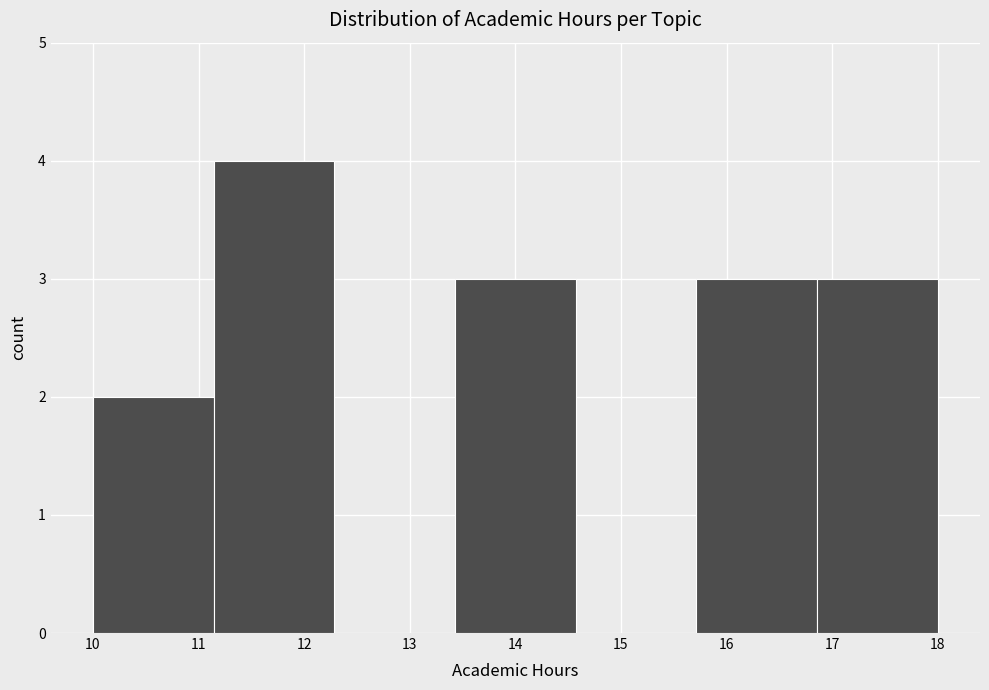

Which range on the x-axis has the tallest bar?

11.1 to 12.3